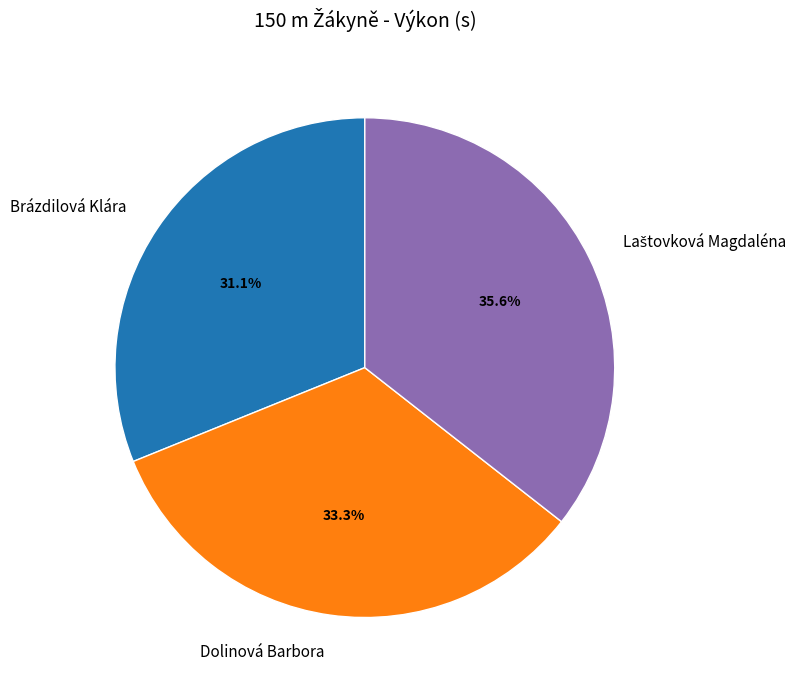

Which slice is the smallest?

Brázdilová Klára